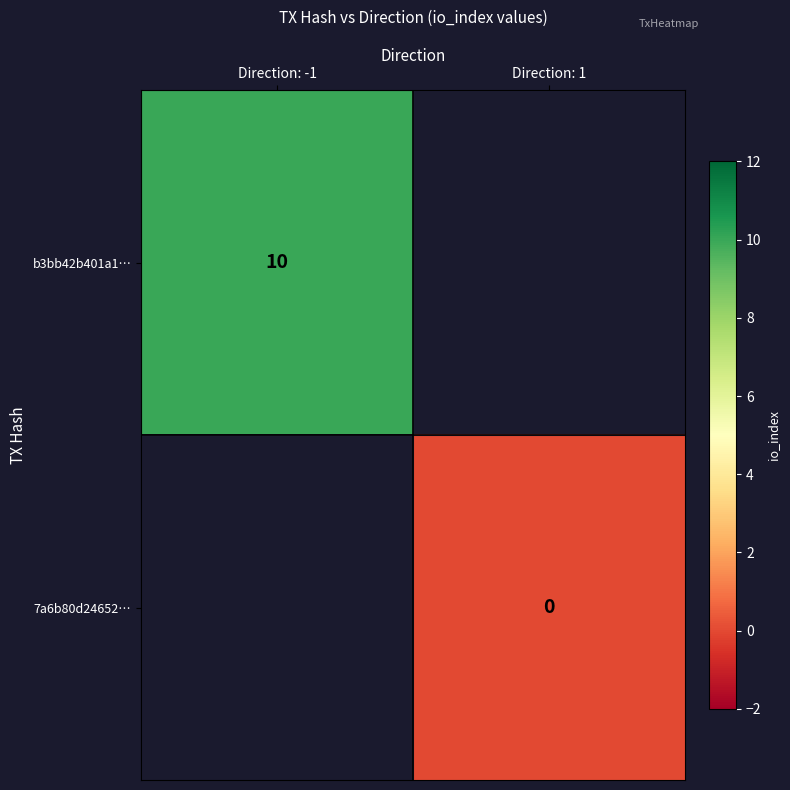

The b3bb42b401a1… series shows 6 at Direction: -1. True or false?

False